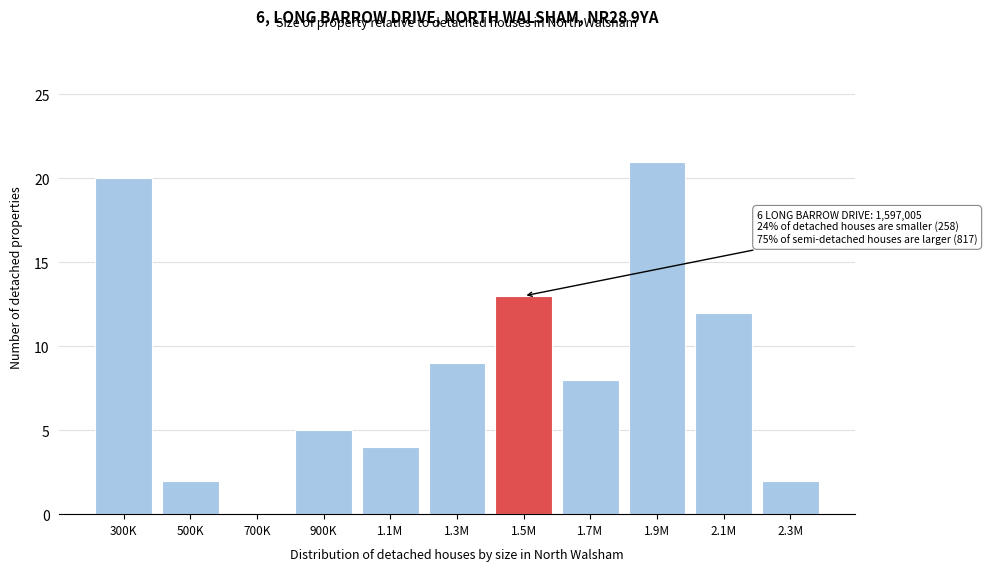

Reading right to left, what are all the values shown in this chart?

2.3M=2	2.1M=12	1.9M=21	1.7M=8	1.5M=13	1.3M=9	1.1M=4	900K=5	700K=0	500K=2	300K=20